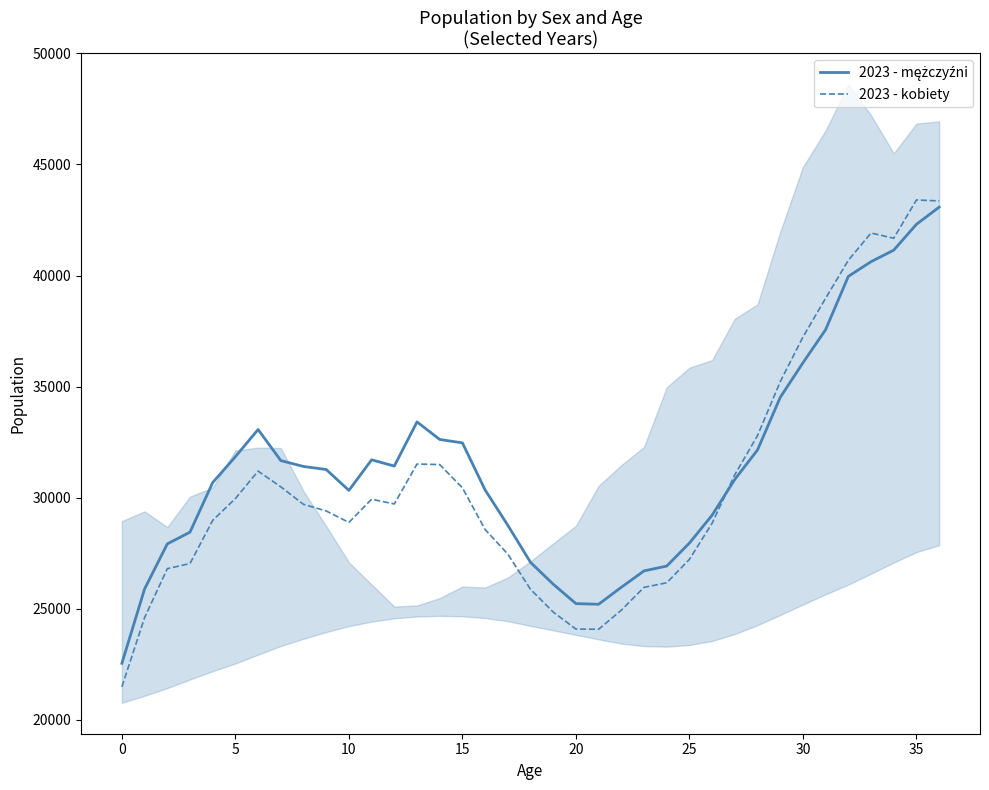

True or false: 2023 - mężczyźni has more than 1 interior local peaks.

True